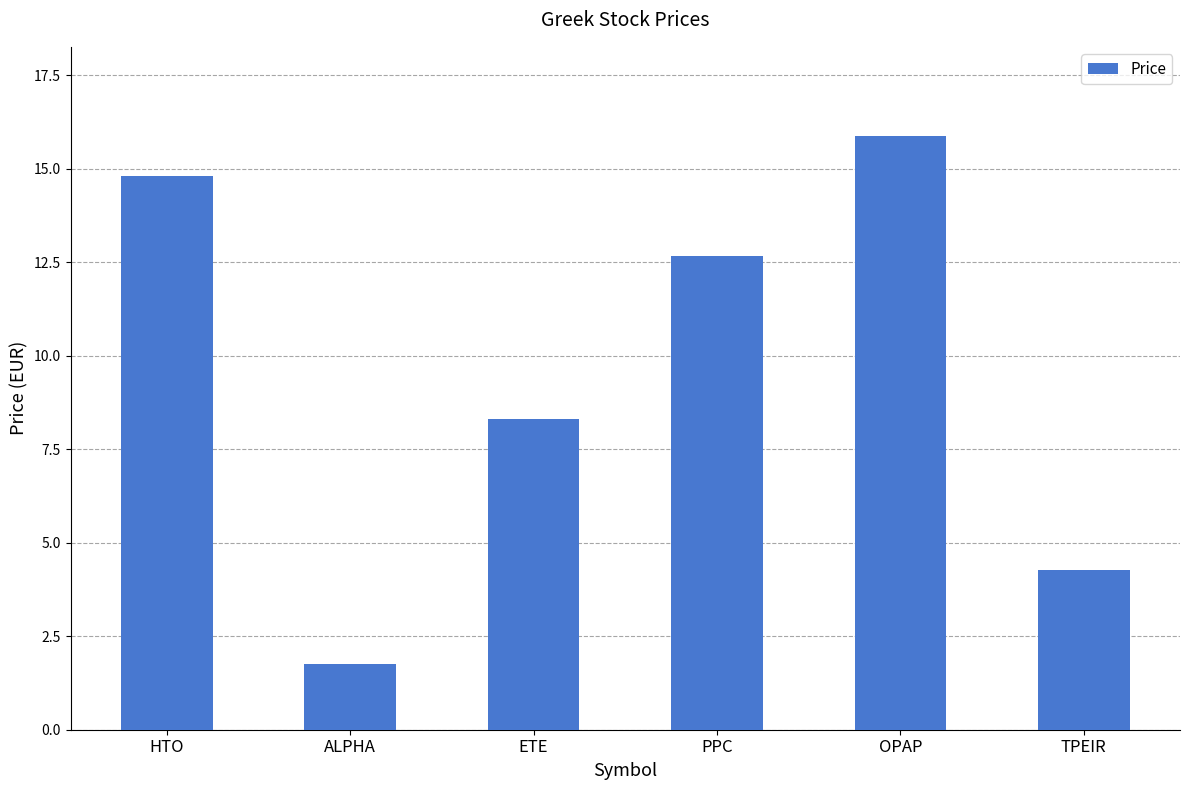

Reading left to right, what are all the values shown in this chart?

HTO=14.8	ALPHA=1.8	ETE=8.3	PPC=12.7	OPAP=15.9	TPEIR=4.3